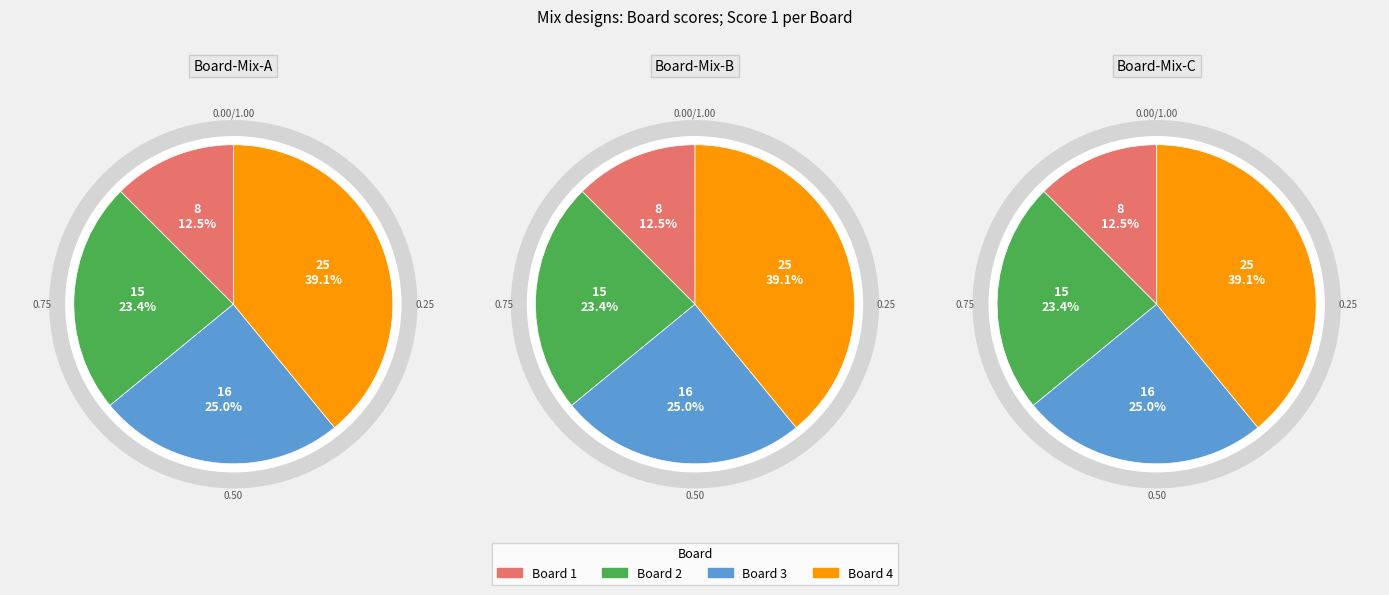

What percentage do 4 and 3 together represent?

64.1%